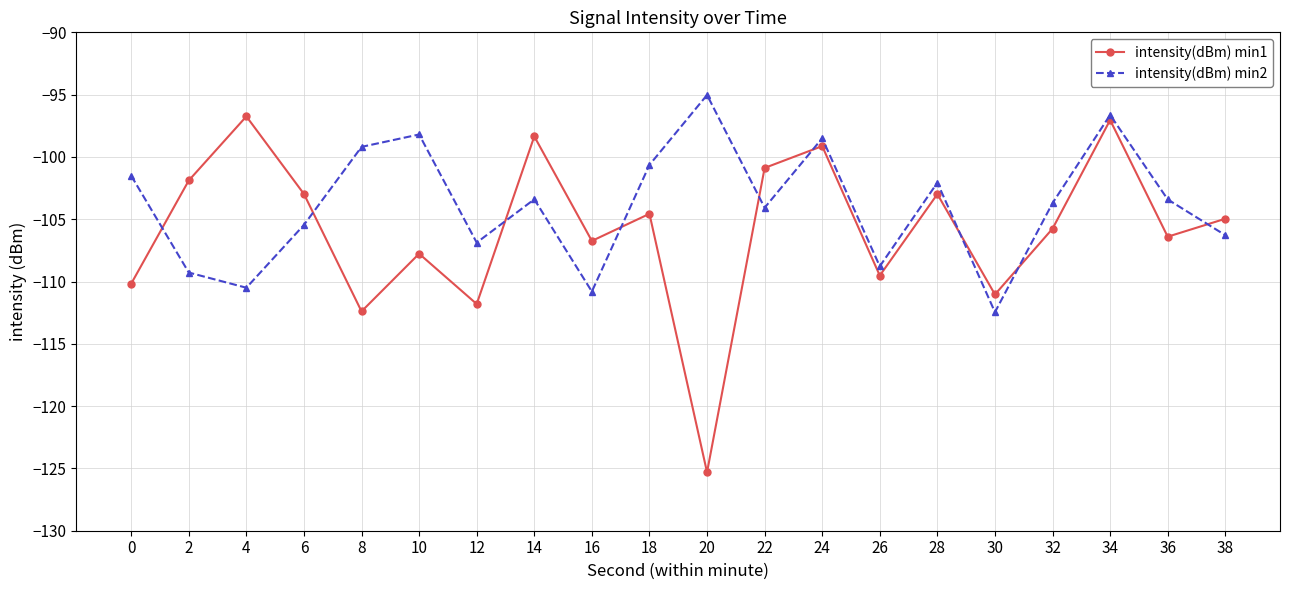

True or false: intensity(dBm) min2 and intensity(dBm) min1 intersect in this chart.

True